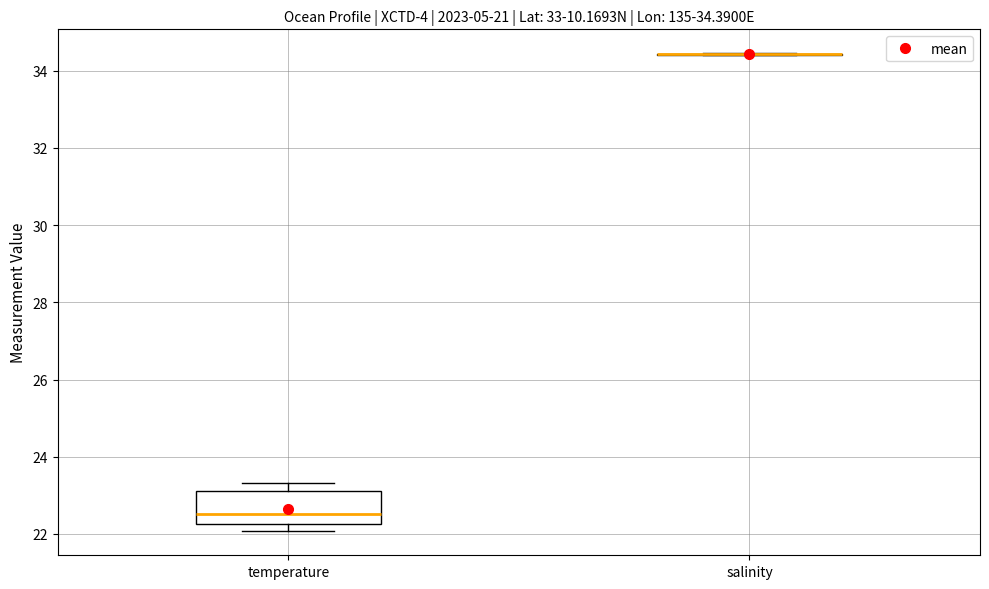

Reading left to right, transcribe this box plot: for each box, give where its median line is, the range the box spans, and where its two whiskers end, as read against the y-axis. The values are not printed on the chart, so give them approximately, as read against the axis.

temperature: median 22.6, box 22.2 to 23.2, whiskers 22.0 to 23.4
salinity: box collapsed to a line at 34.4, whiskers 34.4 to 34.4